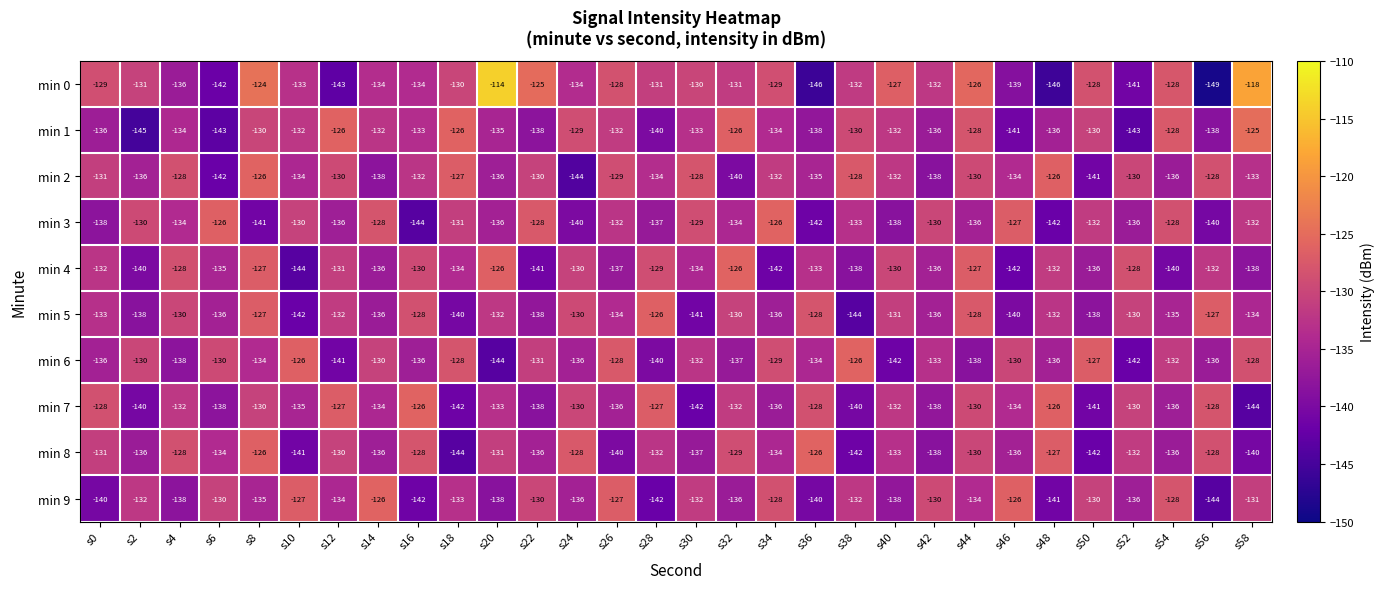

Which series has the largest total across all categories?

min 0